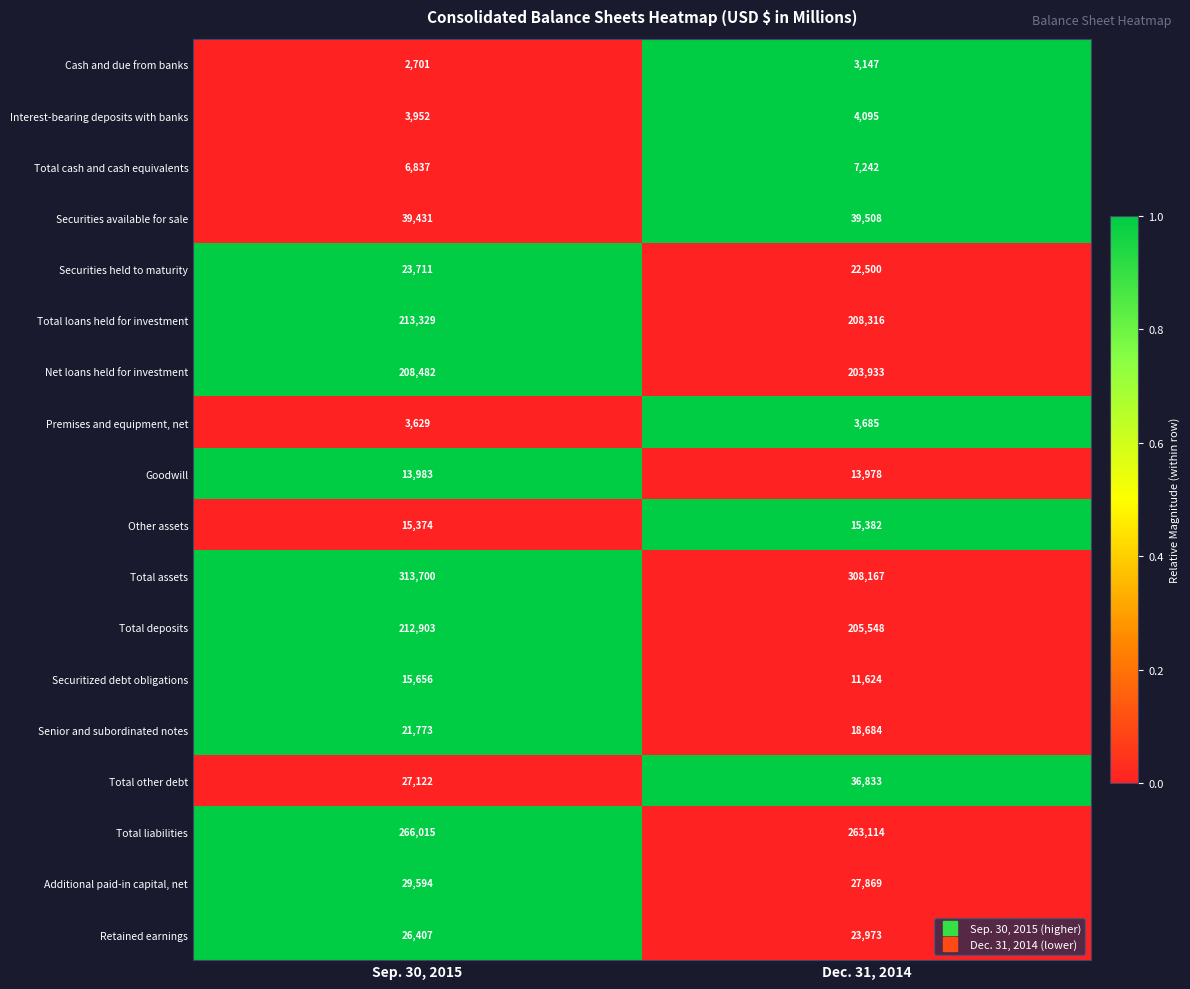

What is the difference between the highest and lowest values at Sep. 30, 2015?

310999